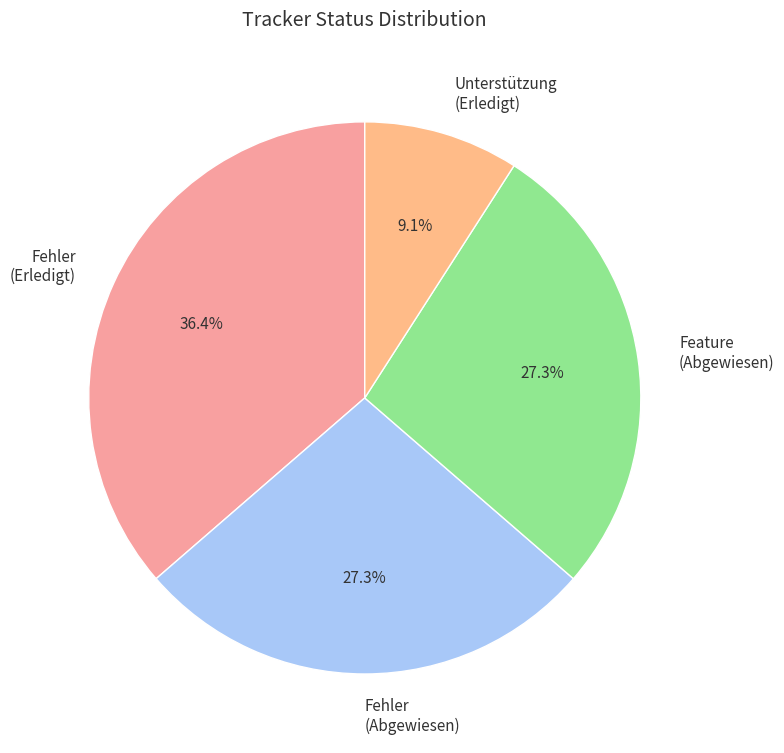

Which has a higher value, Feature (Abgewiesen) or Unterstützung (Erledigt)?

Feature (Abgewiesen)